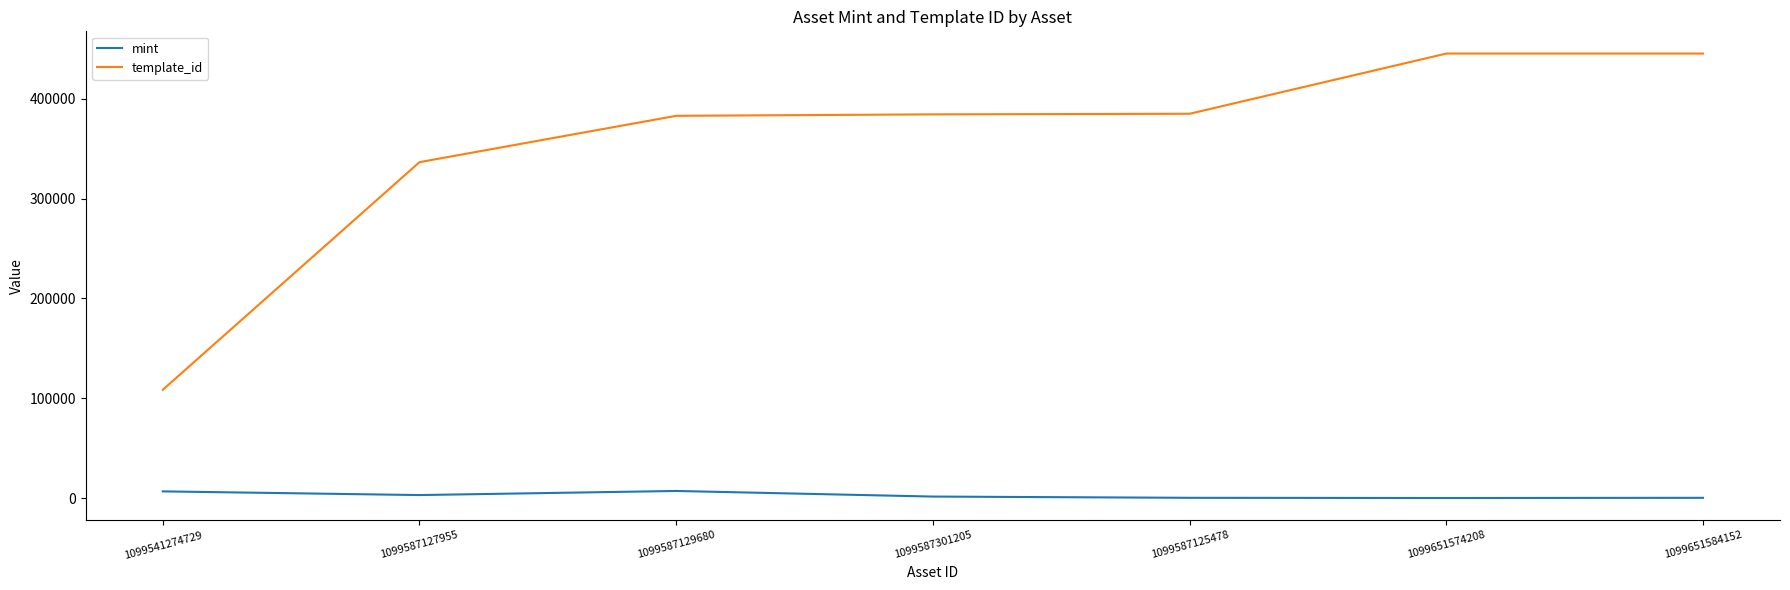

What is the sum of the mint values at 1099587125478 and 1099587301205?

1667